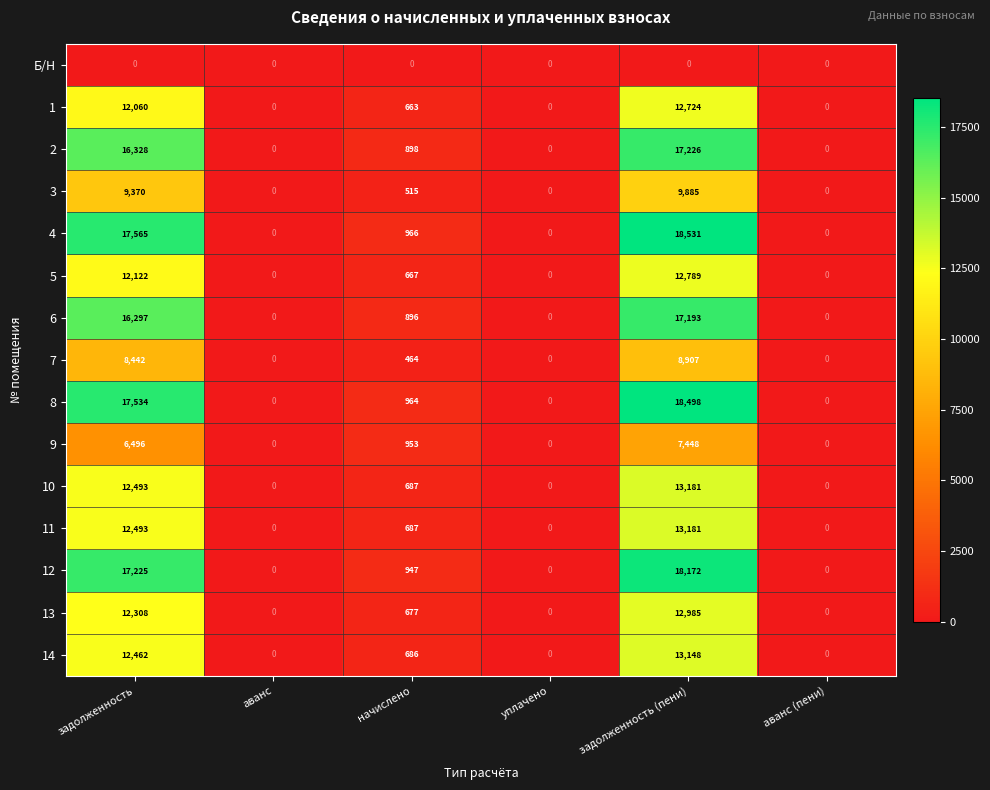

At which category is the sum across all series the highest?

задолженность (пени)